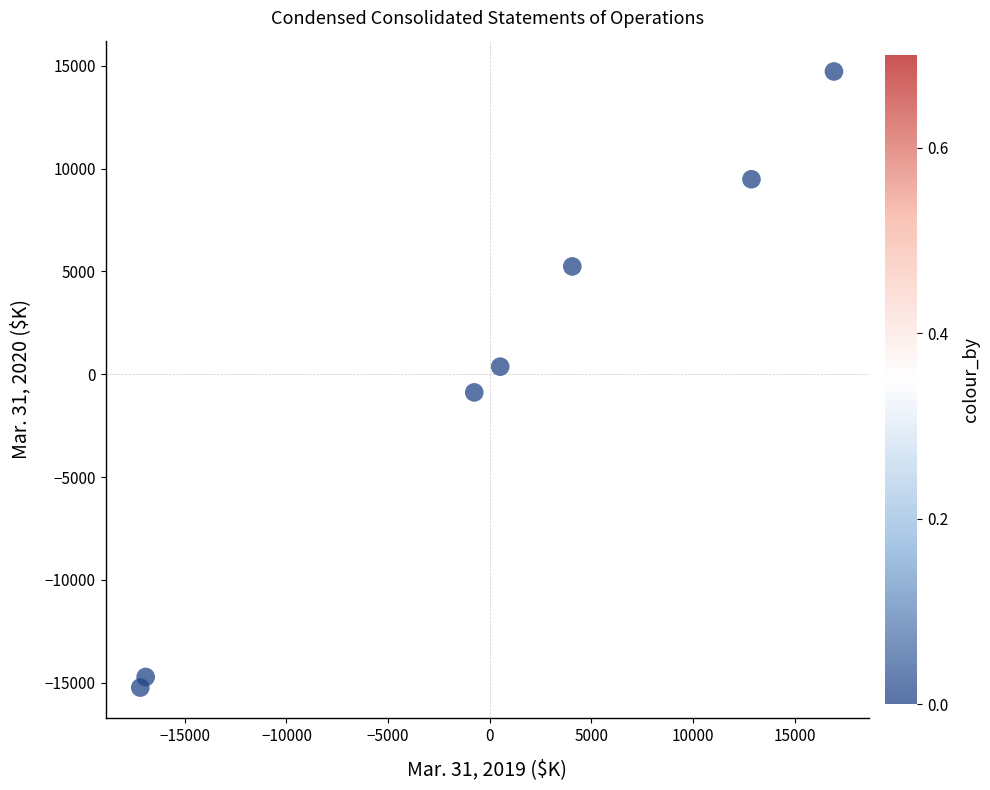

What is the average Y value?

-148